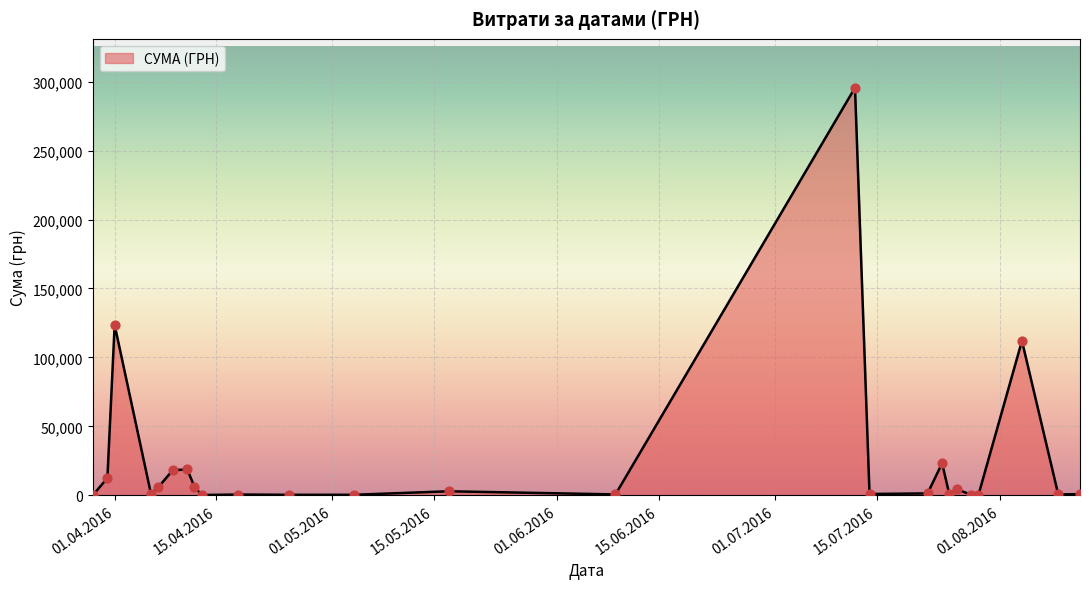

What is the maximum value shown in the chart?

295638.6